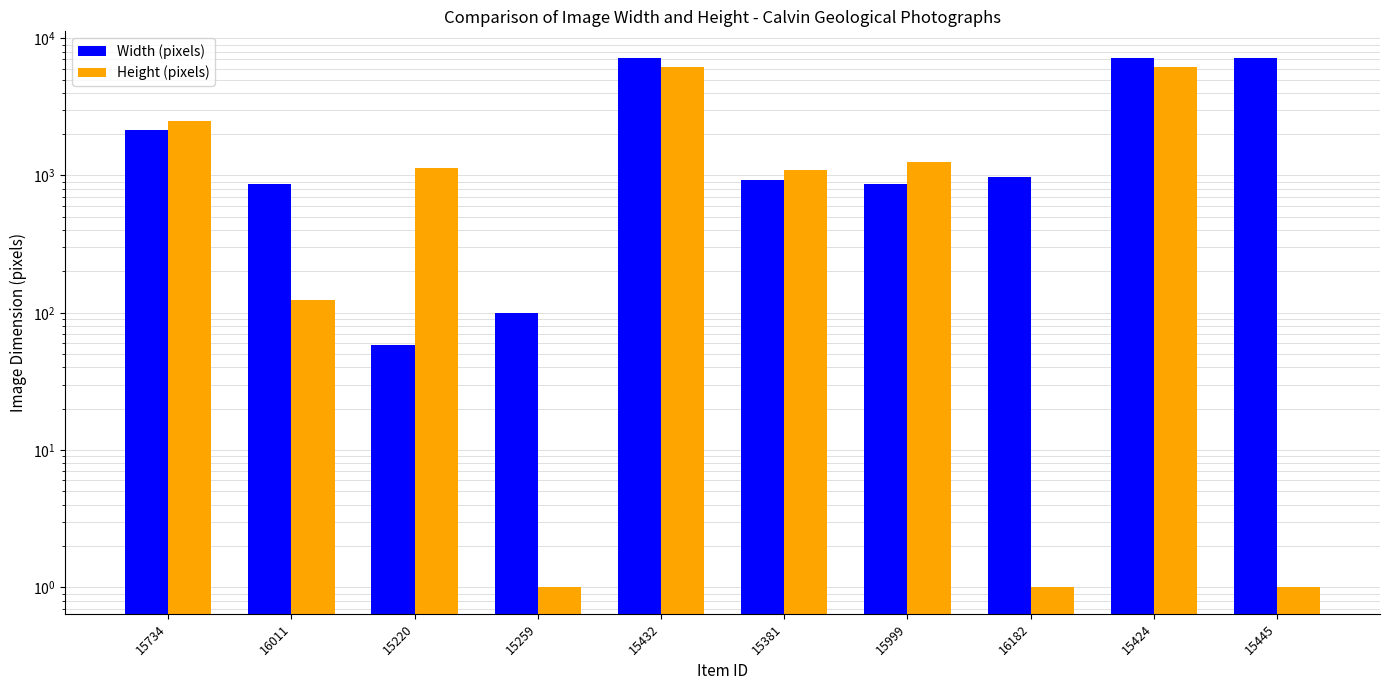

How many series are shown in this chart?

2